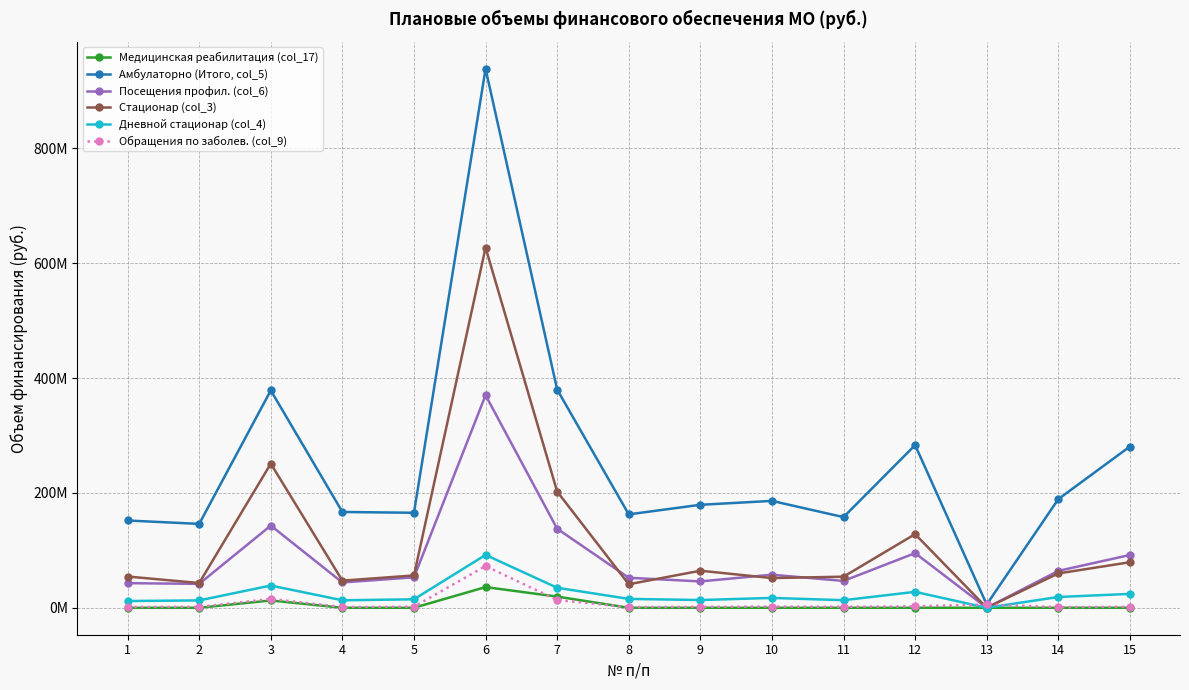

What are all the series names shown in the legend?

Медицинская реабилитация (col_17), Амбулаторно (Итого, col_5), Посещения профил. (col_6), Стационар (col_3), Дневной стационар (col_4), Обращения по заболев. (col_9)